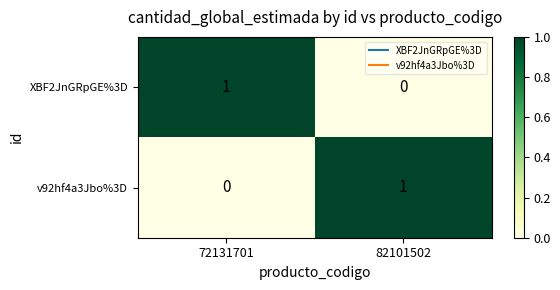

The XBF2JnGRpGE%3D series shows 1 at 72131701. True or false?

True